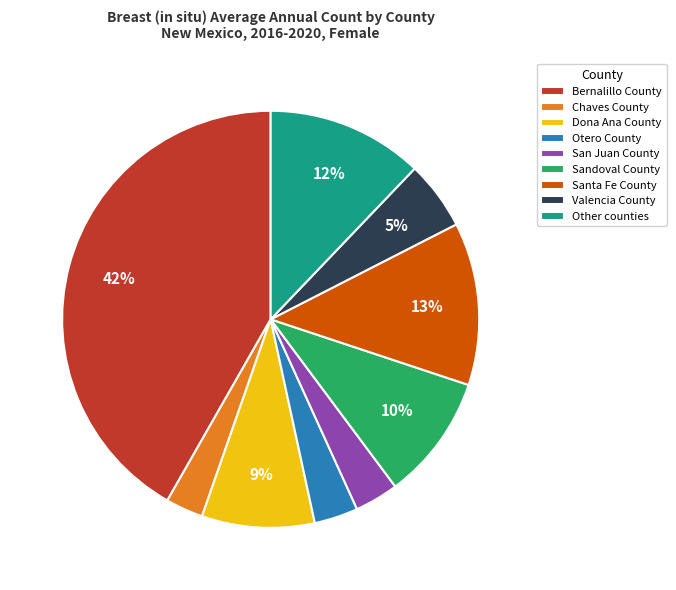

Combined, do Santa Fe County and Chaves County account for over 50%?

No